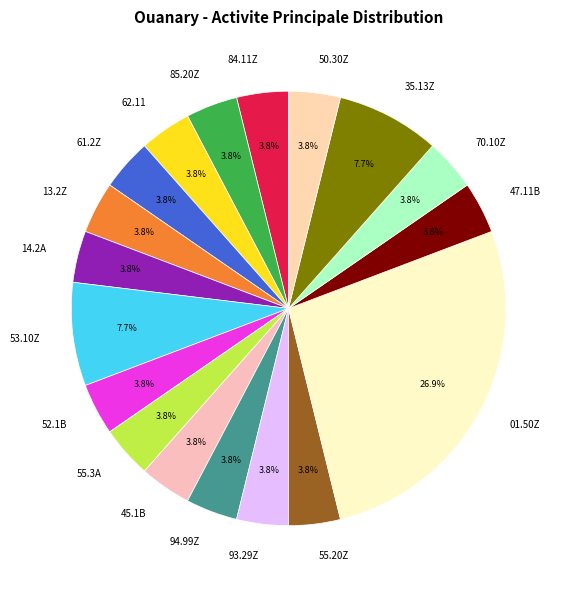

What percentage is the 13.2Z slice, to the nearest percent?

4%